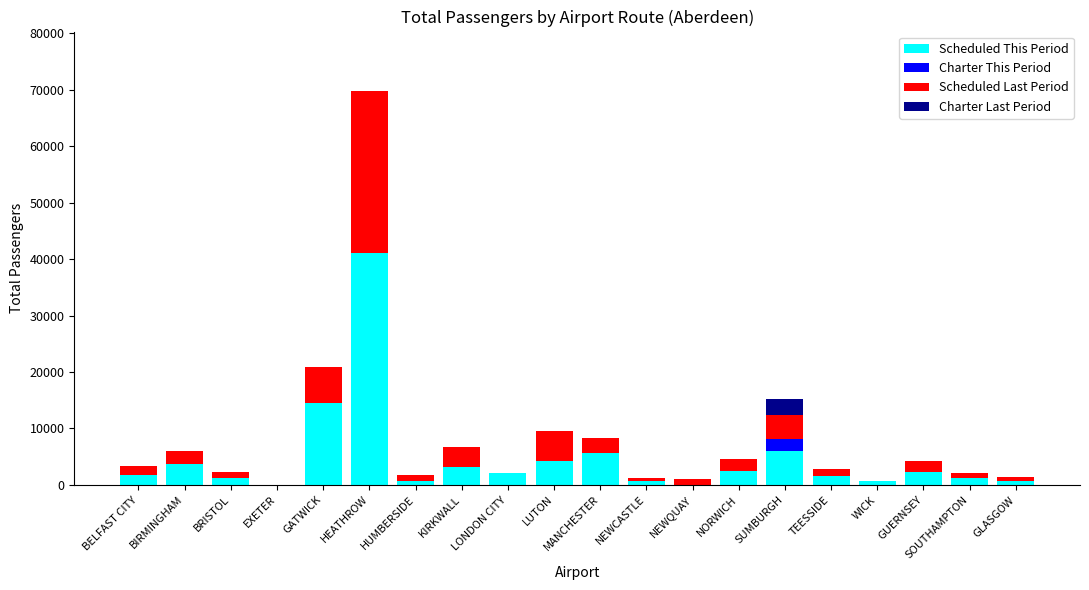

Which category has the highest value in the Scheduled This Period series?

HEATHROW